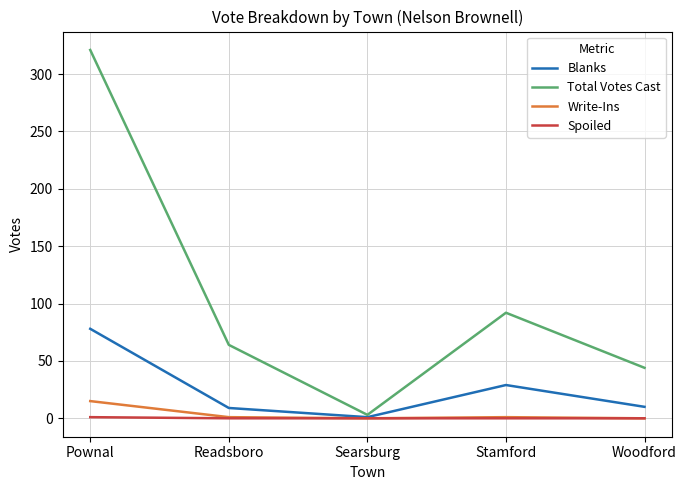

What is the sum of all Spoiled values?

1